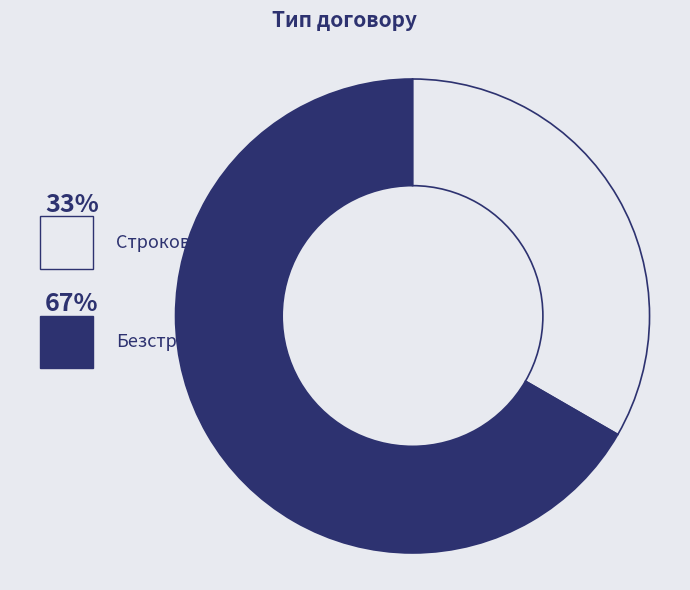

To the nearest percent, what portion does Строковий represent?

33%